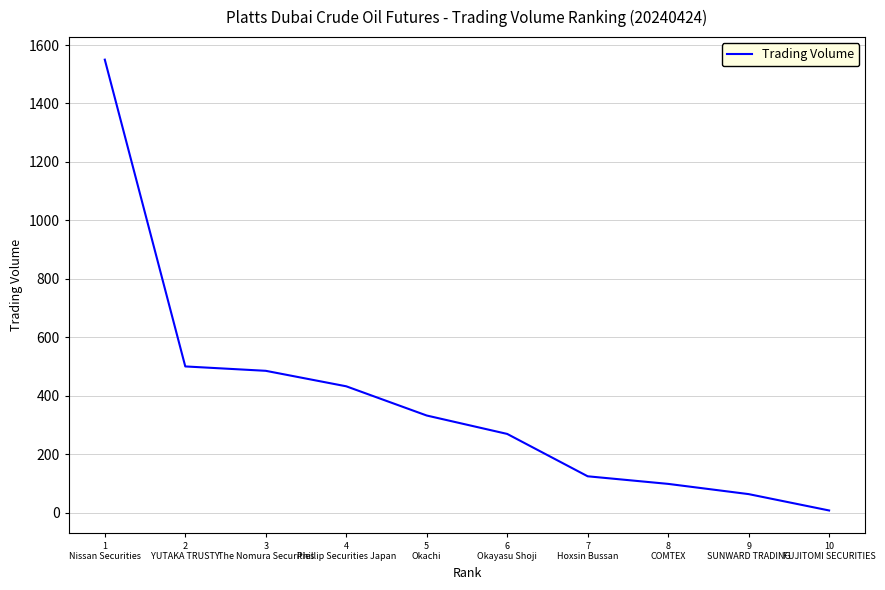

What is the difference between the maximum and minimum values?

1543